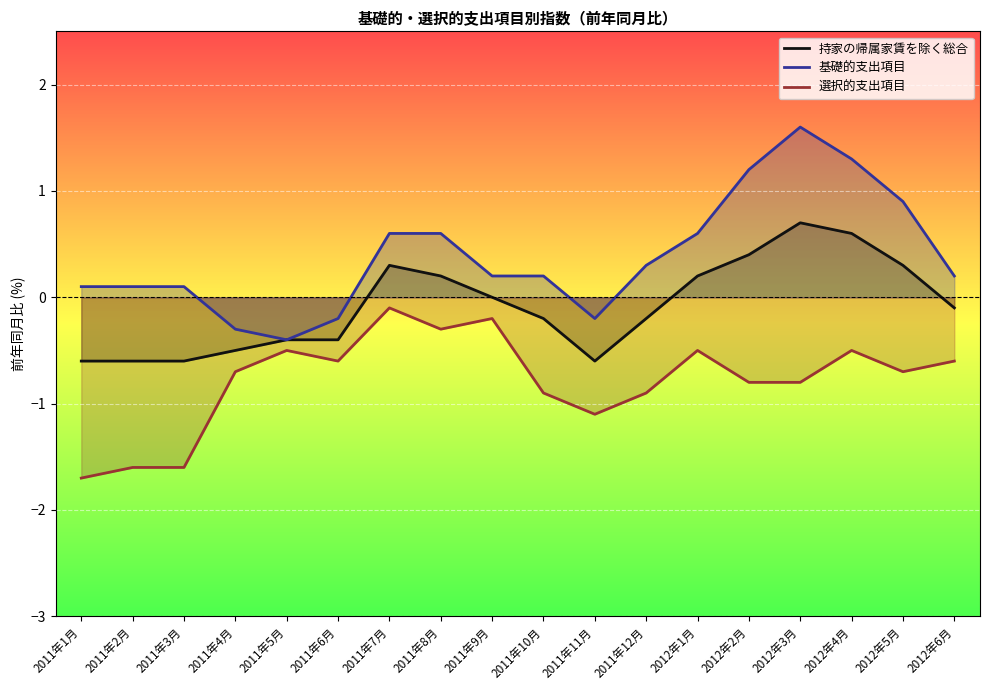

Which series changed the most between 2011年8月 and 2012年2月?

基礎的支出項目